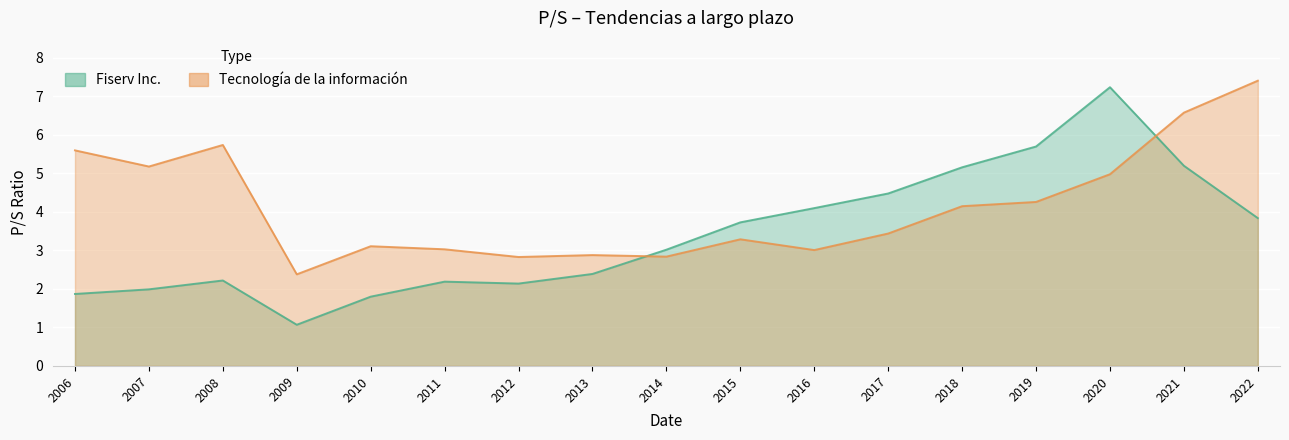

In Fiserv Inc., how many points are lower than both neighbors (excluding endpoints)?

2